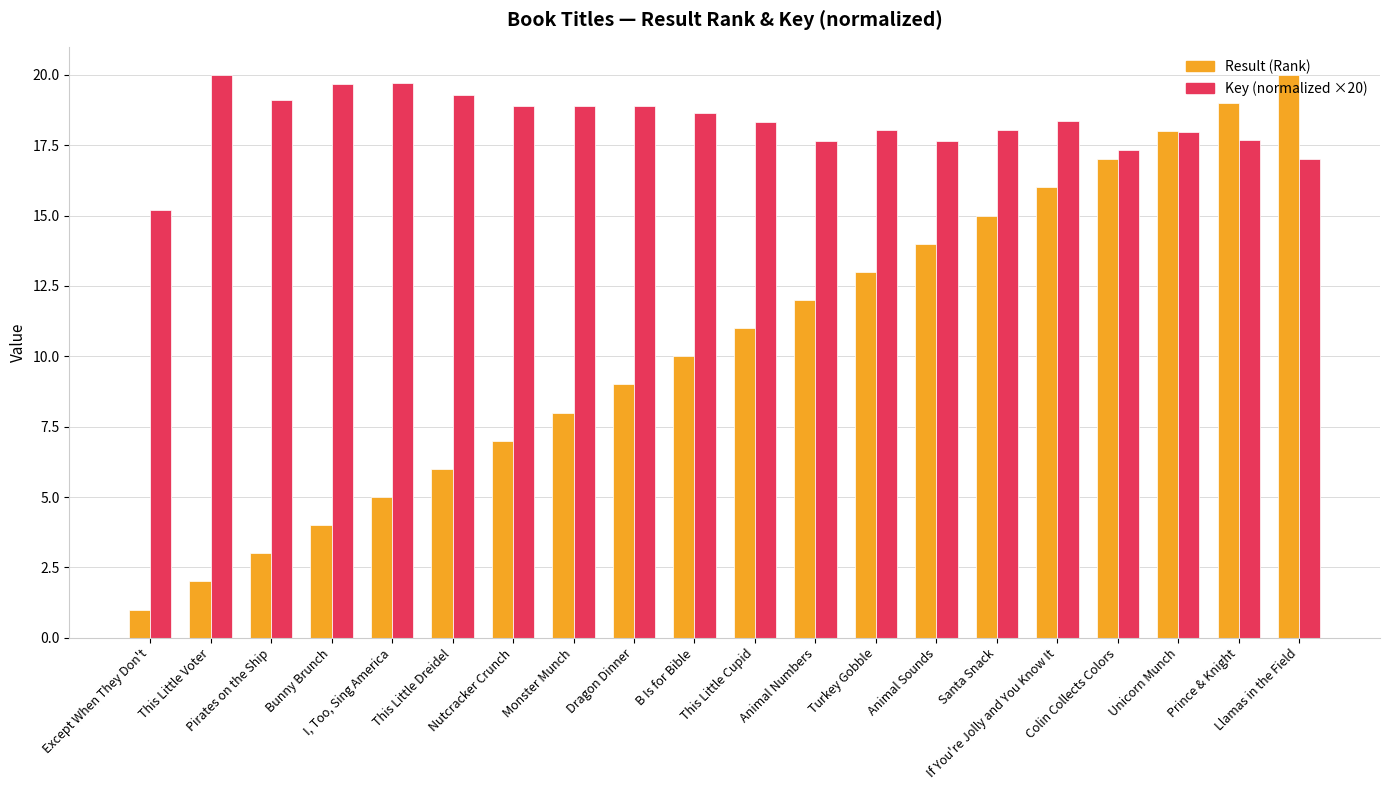

Which series has the largest total across all categories?

Key (normalized ×20)